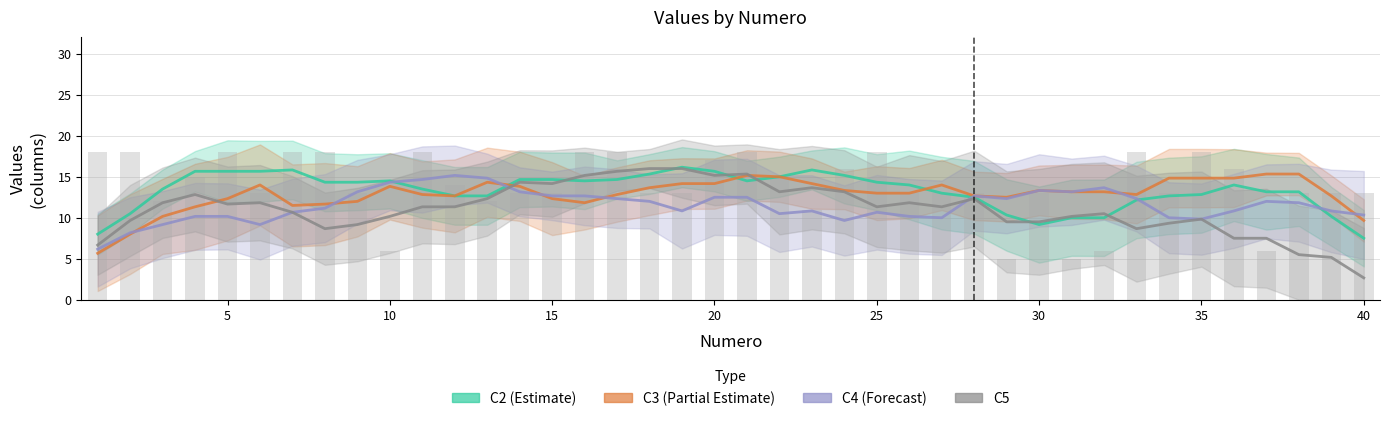

Is it true that C3 equals 17 at 37?

False